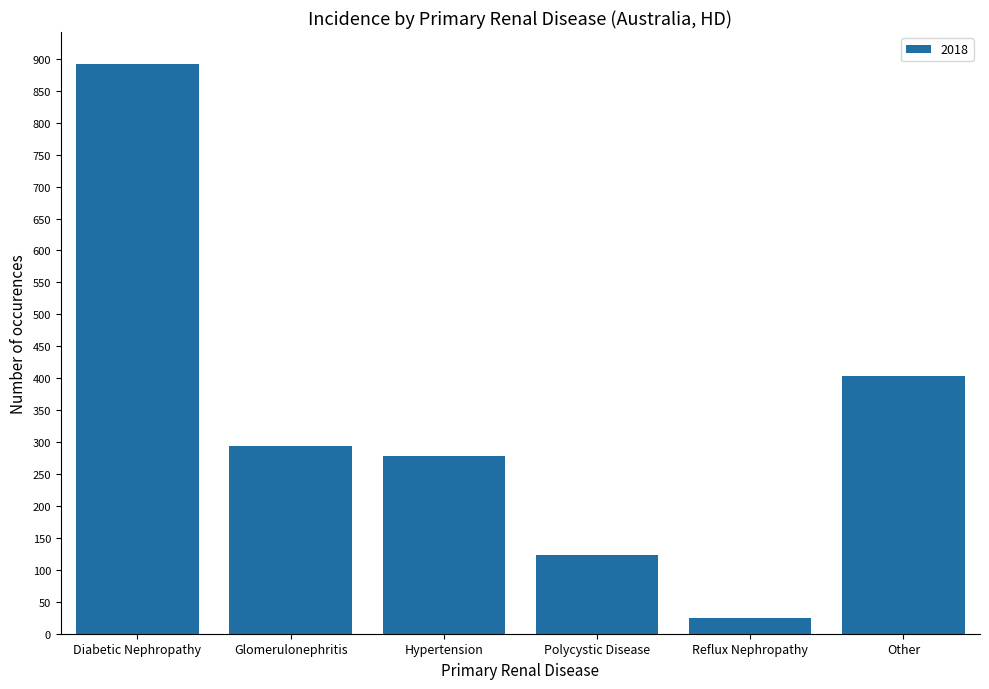

Reading left to right, list all the values displayed in this chart.

892	294	279	123	24	403